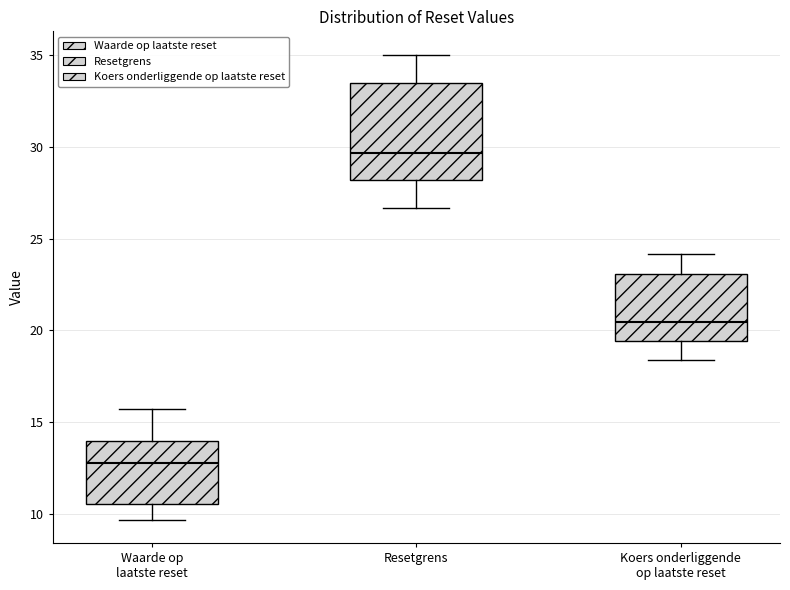

Which box is the tallest, from its lower edge to its upper edge?

Resetgrens